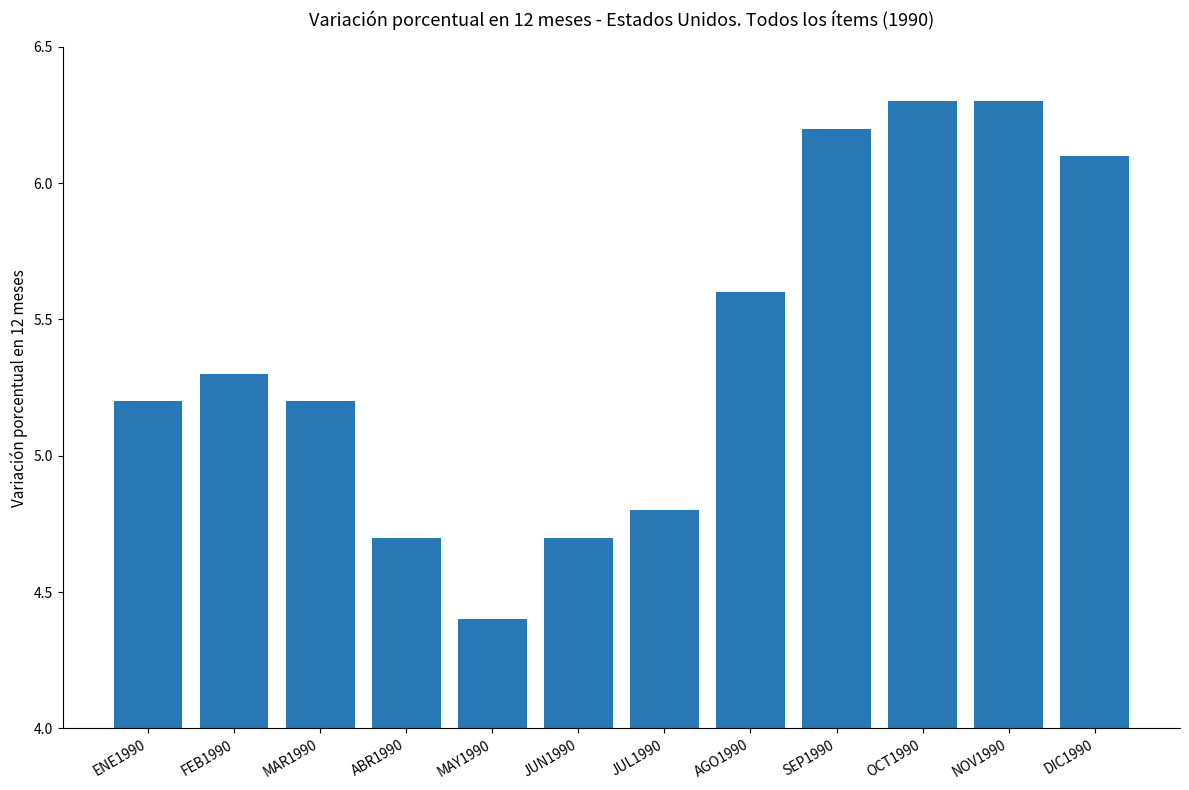

Between SEP1990 and JUL1990, which is larger?

SEP1990